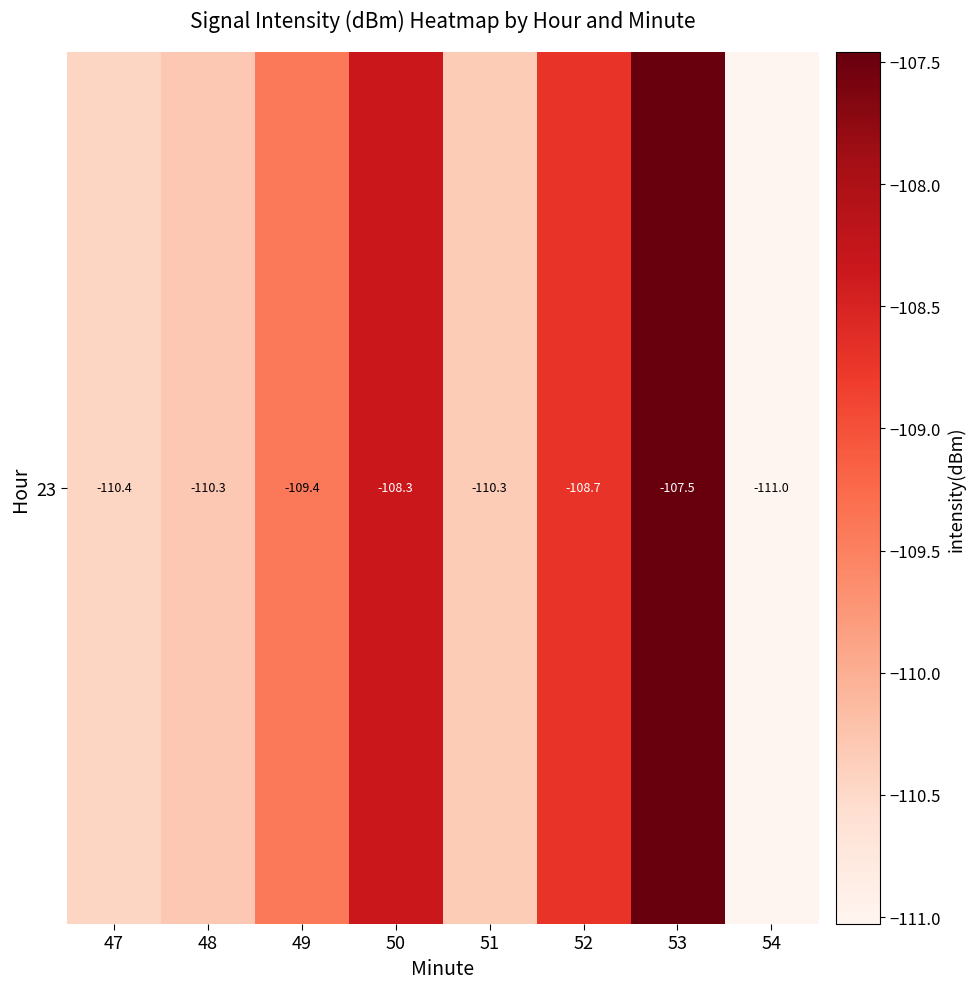

The chart shows a value of -107.5 at 53. True or false?

True